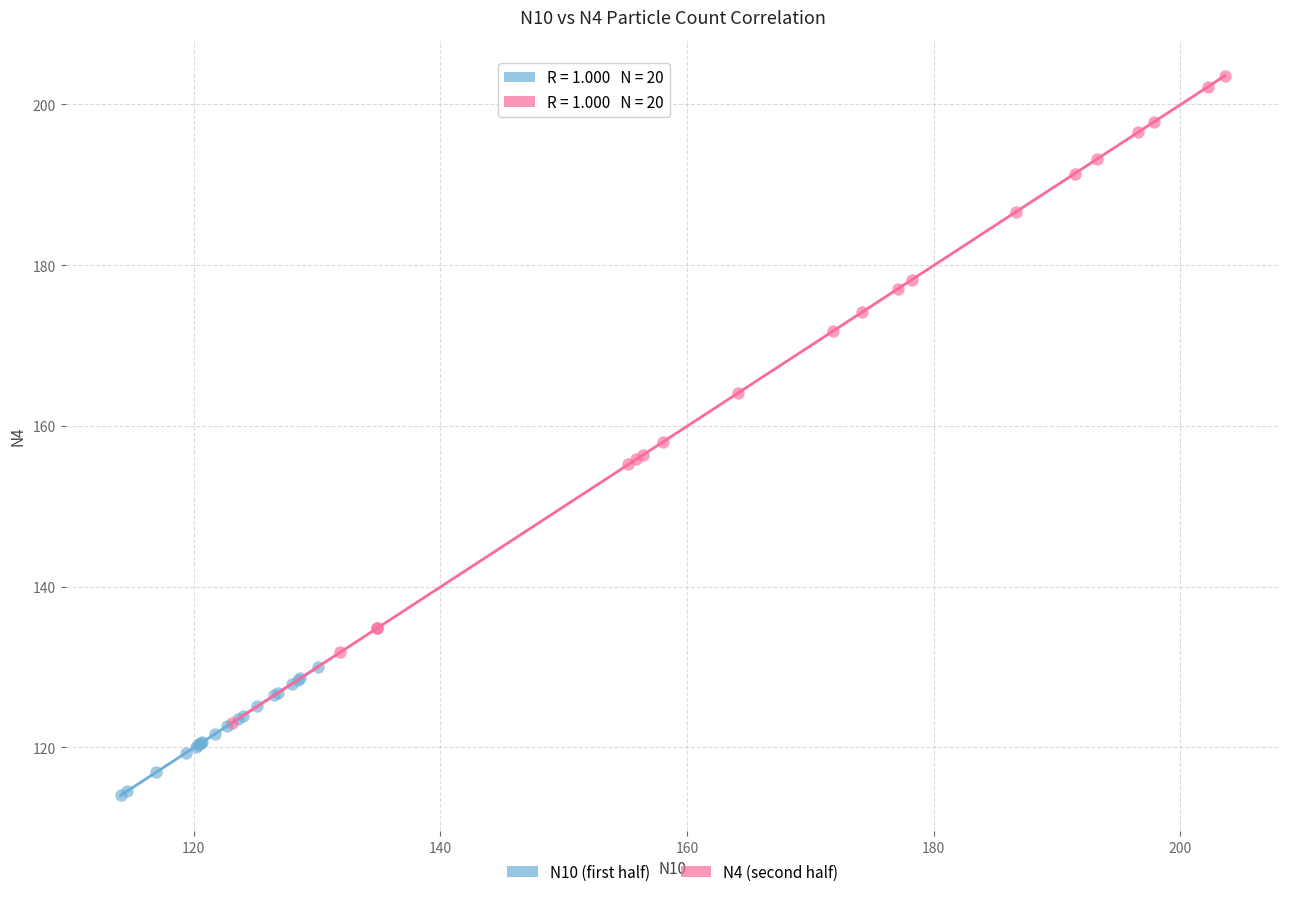

Which series contains the lowest Y value?

N10 (first half)